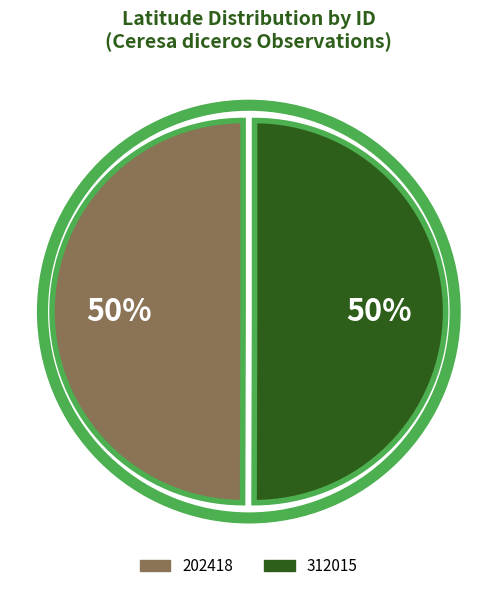

Count the number of slices in the pie.

2